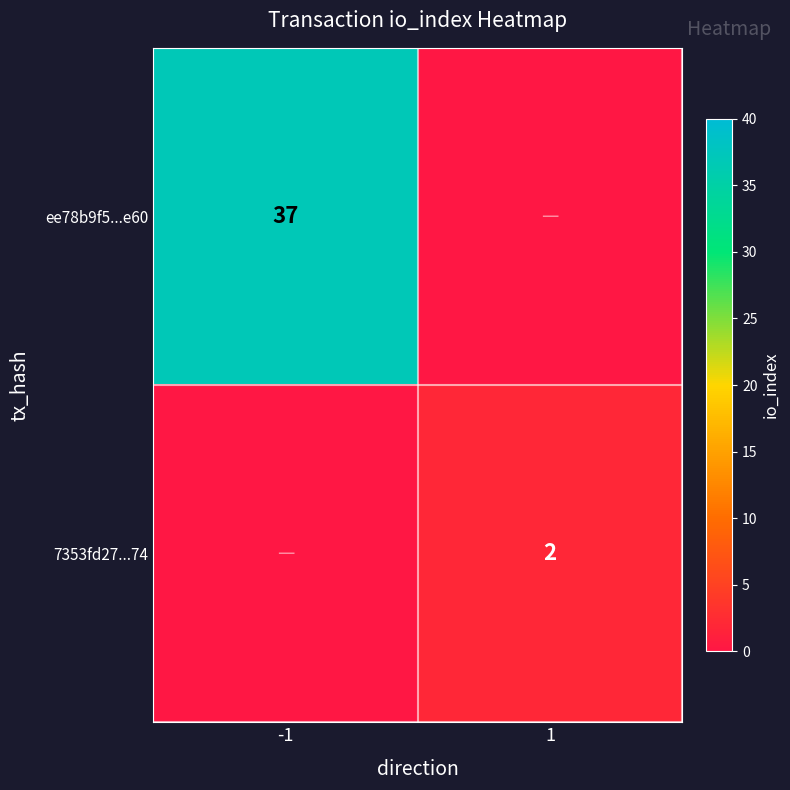

The value of ee78b9f5...e60 at -1 is 19. True or false?

False